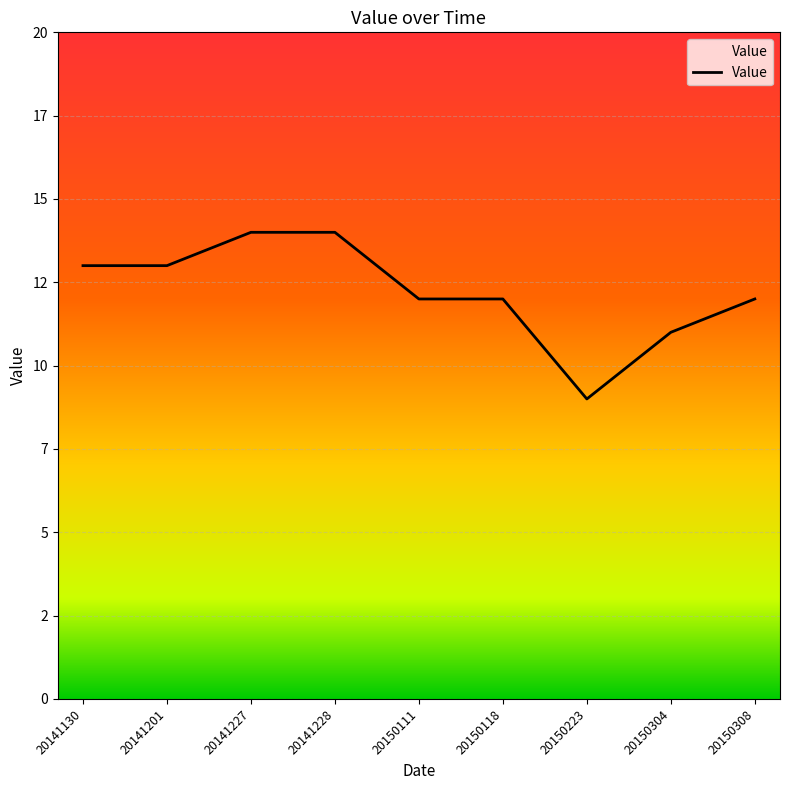

True or false: the data shows 13 at 20141130.

True